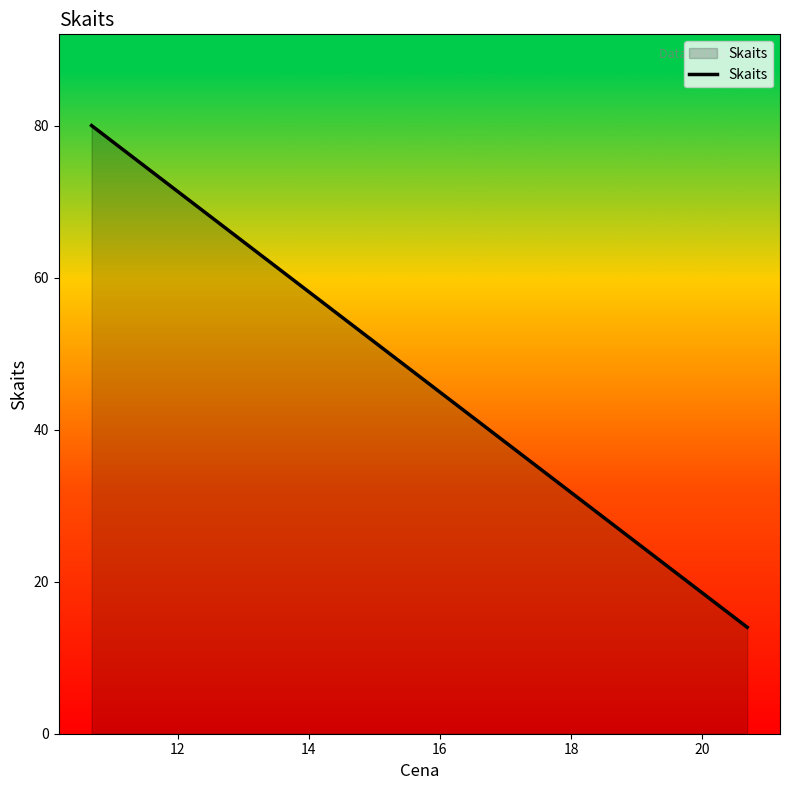

What is the greatest value displayed?

80